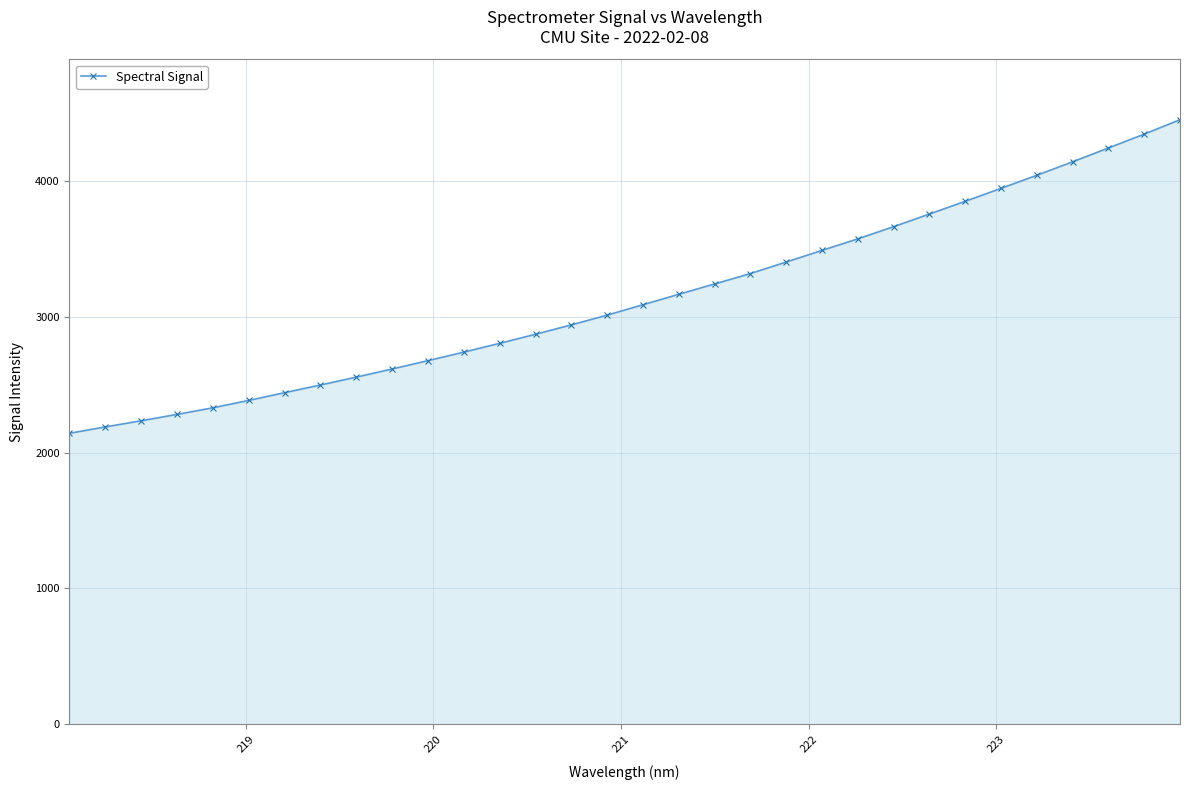

What is the average value?

3141.5